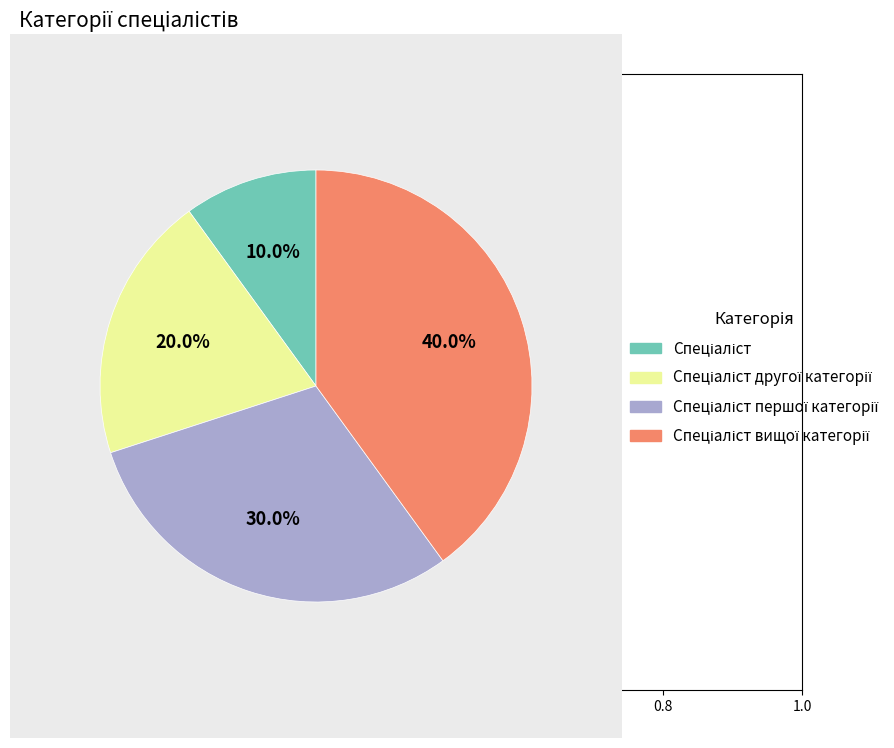

Does any single category account for the majority?

No